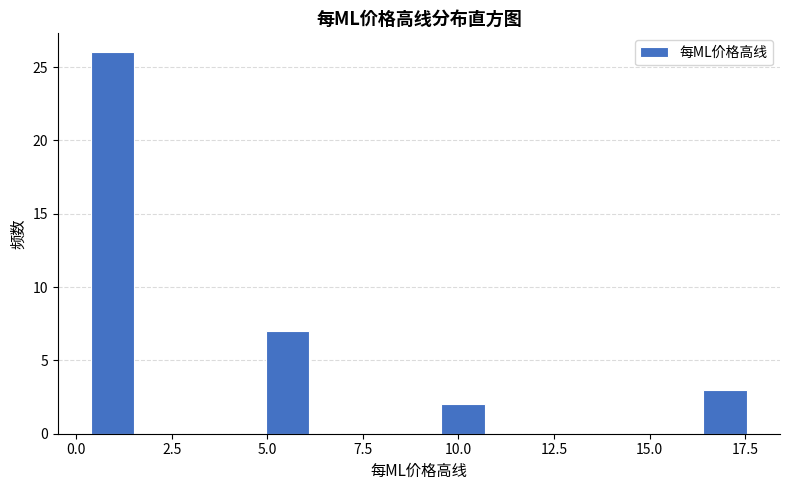

Around what value on the x-axis is the tallest bar? Give the approximate position of its centre, as read against the axis.

1.0